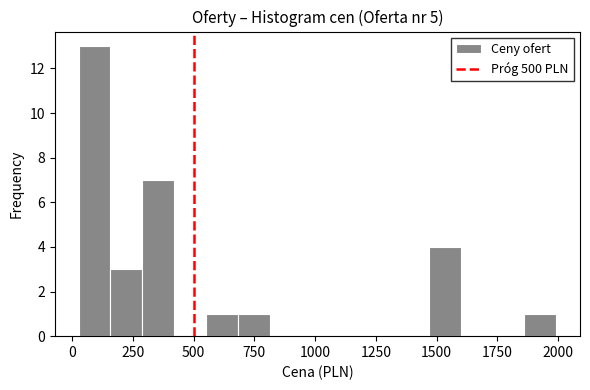

Around what value on the x-axis is the tallest bar? Give the approximate position of its centre, as read against the axis.

100